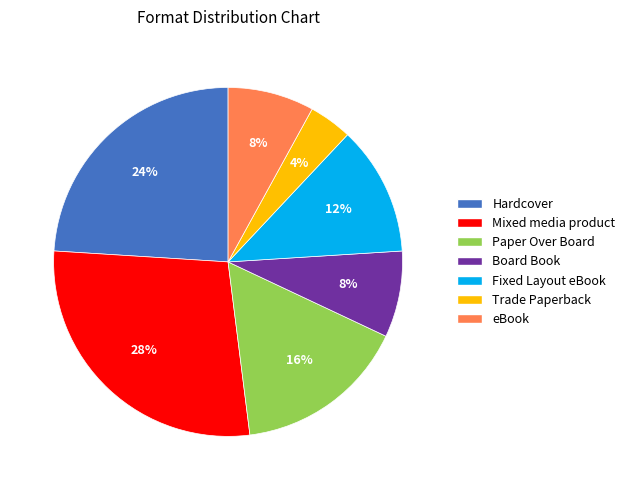

Does Paper Over Board account for over 50% of the chart?

No